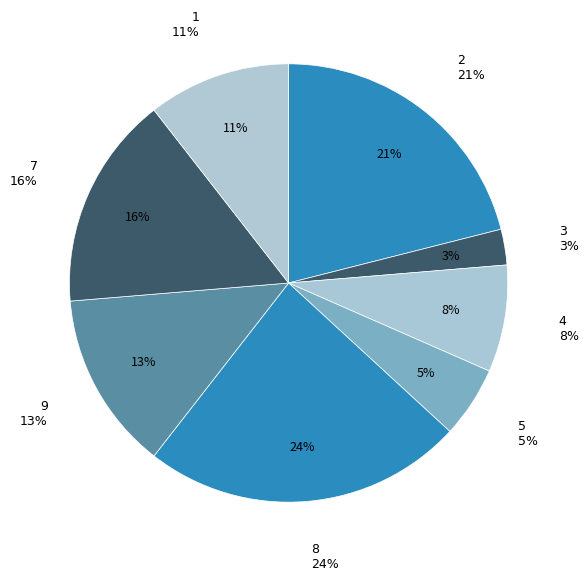

To the nearest percent, what portion does 1 represent?

11%